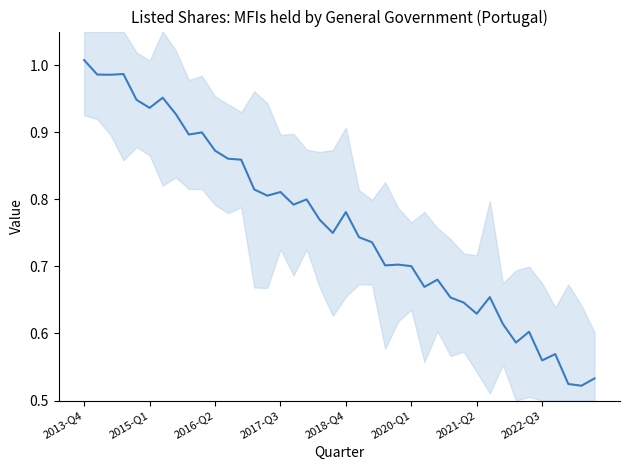

What is the average value?

0.8